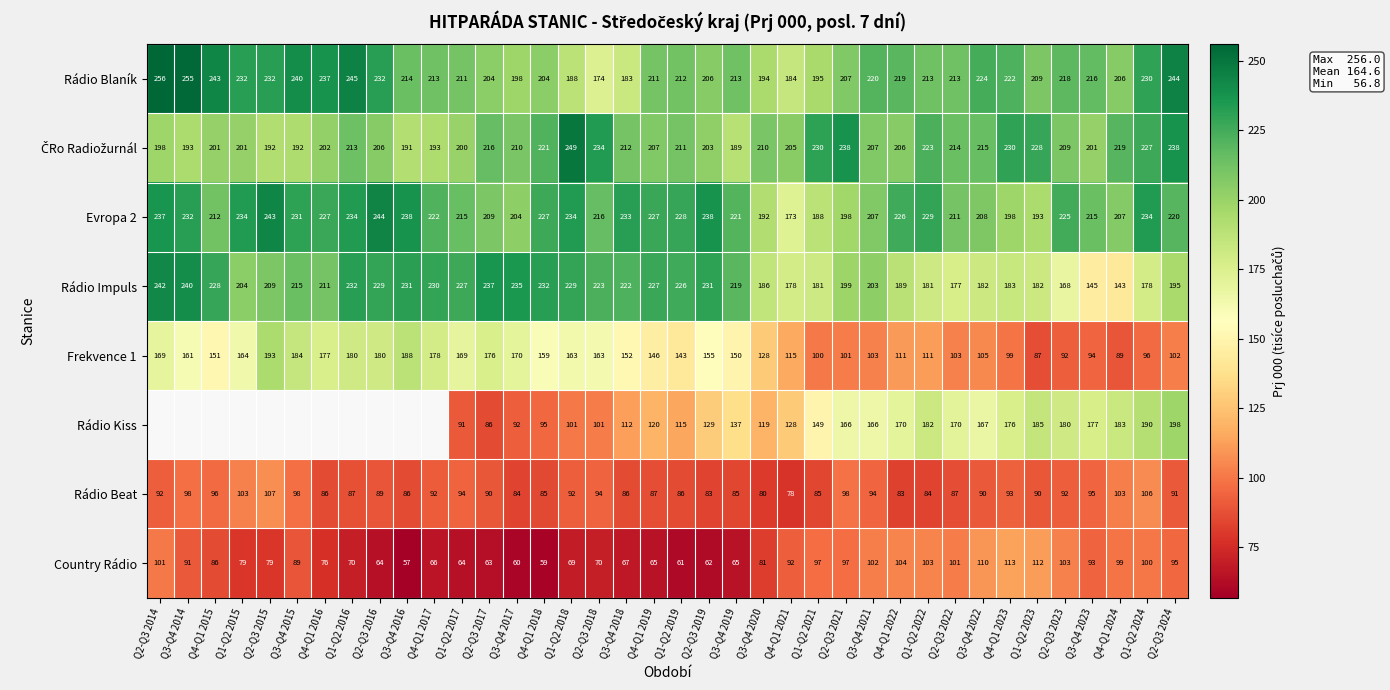

Where is Rádio Blaník nearest to the value 215?

Q3-Q4 2016